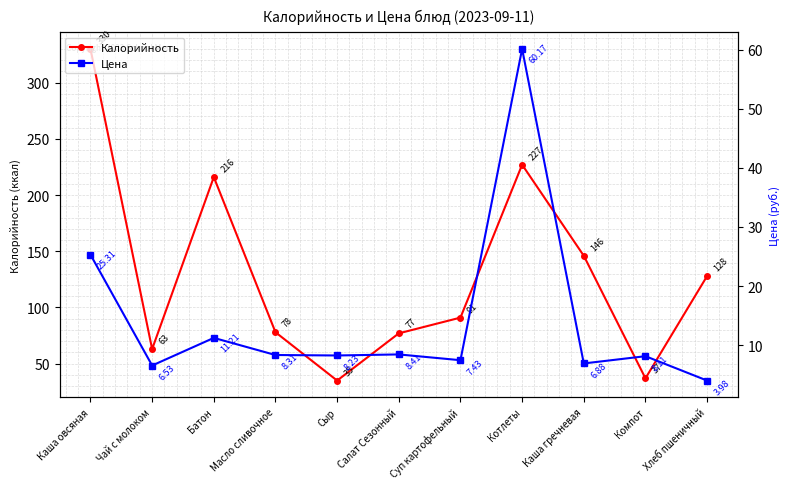

At which label is Цена closest to 32?

Каша овсяная